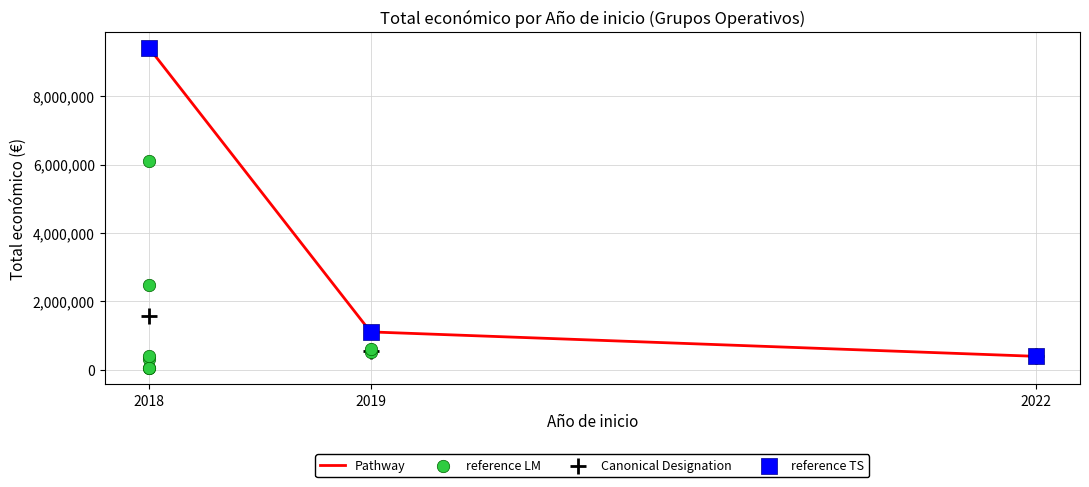

What is the change in value from 2022 to 2018?

+5701831